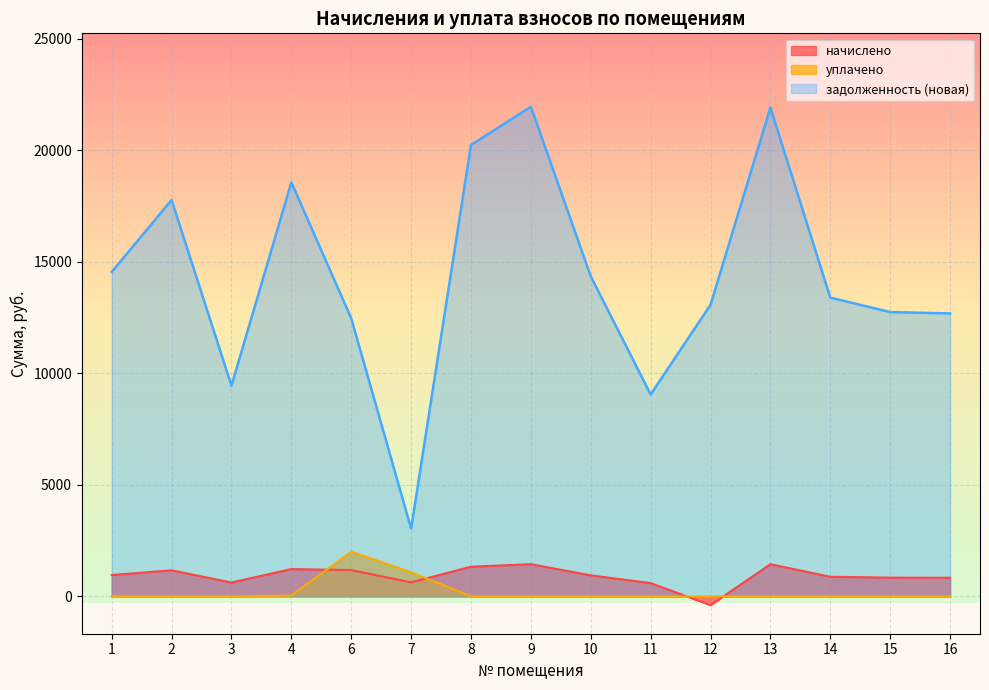

List the series in order of their peak value, highest first.

задолженность (новая), уплачено, начислено